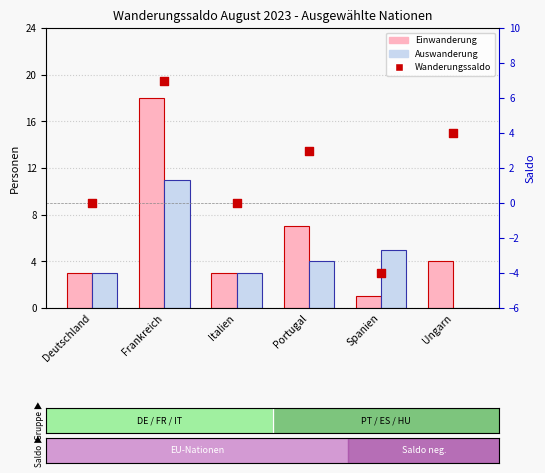

What is the total value across all series at Portugal?

14